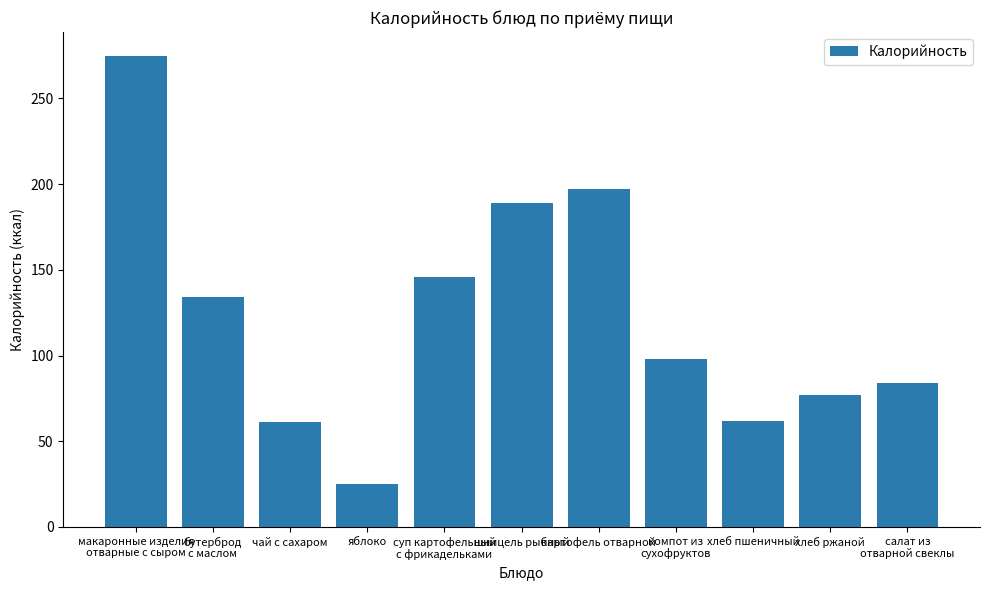

What is the average value?

123